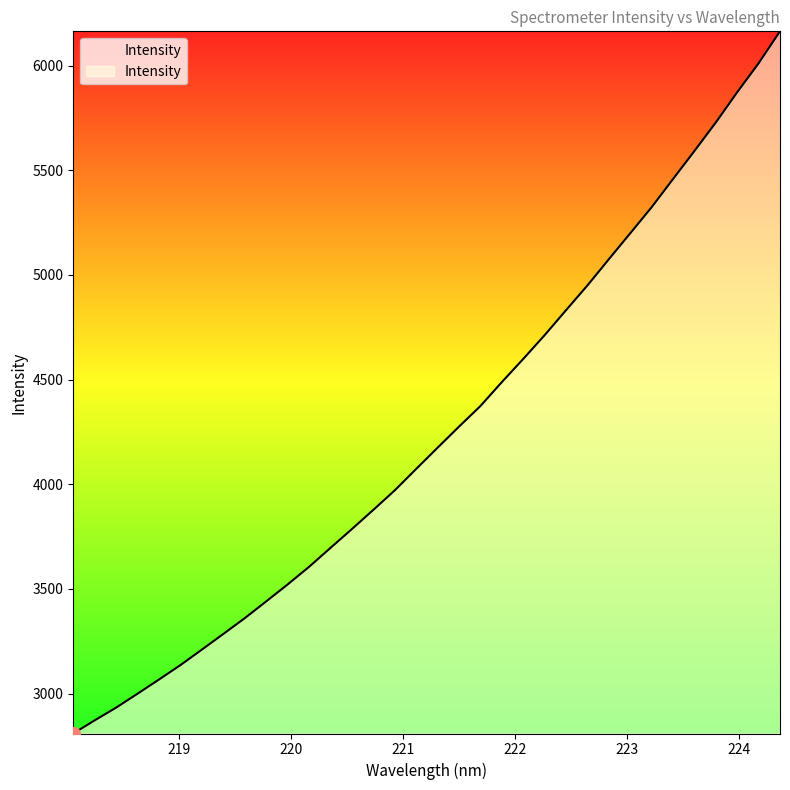

What is the minimum value shown in the chart?

2809.4